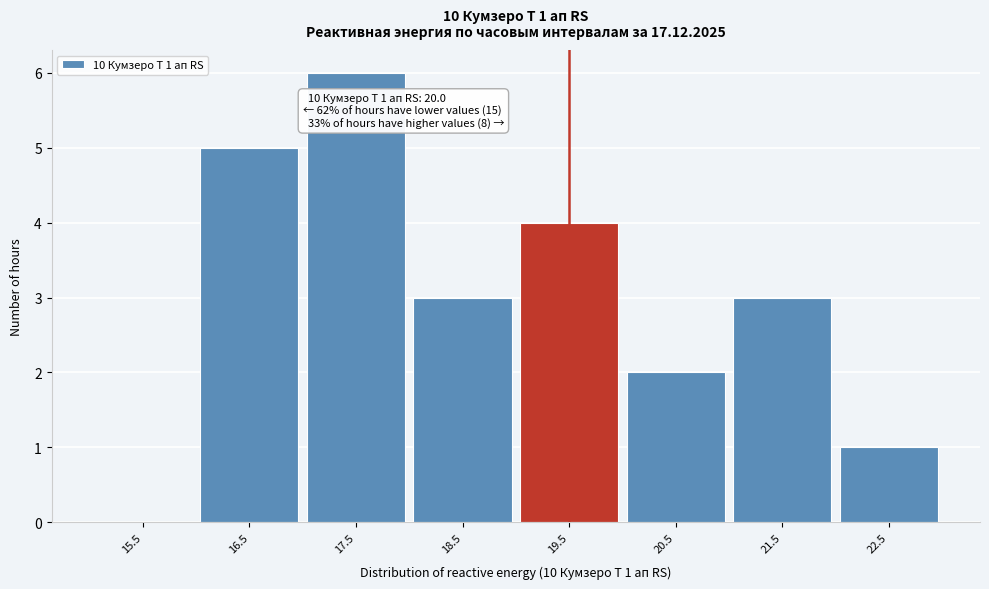

Reading right to left, extract all data points from this chart.

22.5=1	21.5=3	20.5=2	19.5=4	18.5=3	17.5=6	16.5=5	15.5=0